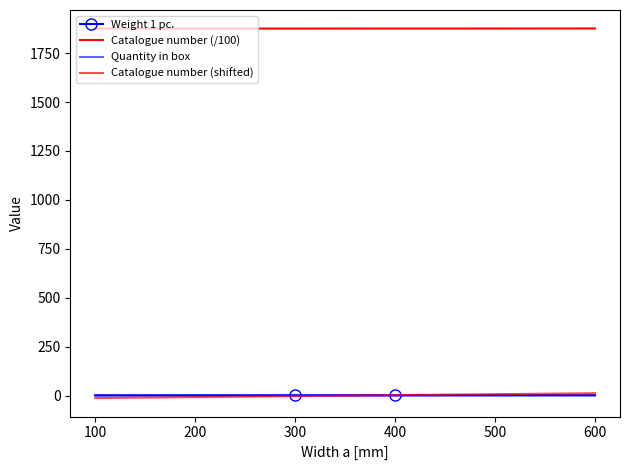

True or false: Catalogue number (/100) and Catalogue number (shifted) cross at least once.

False